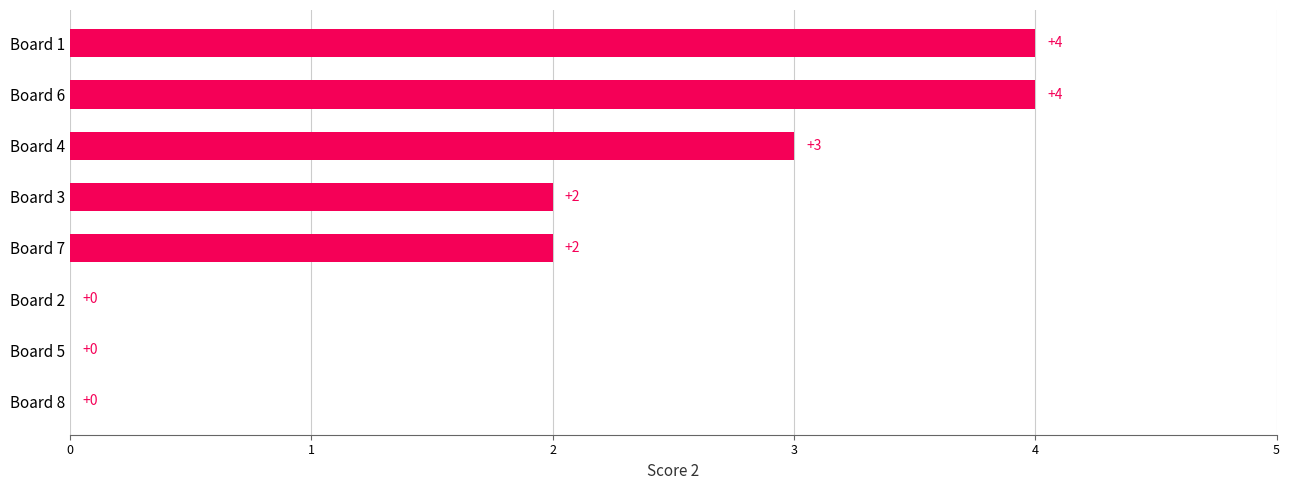

Count the number of data series in this chart.

1